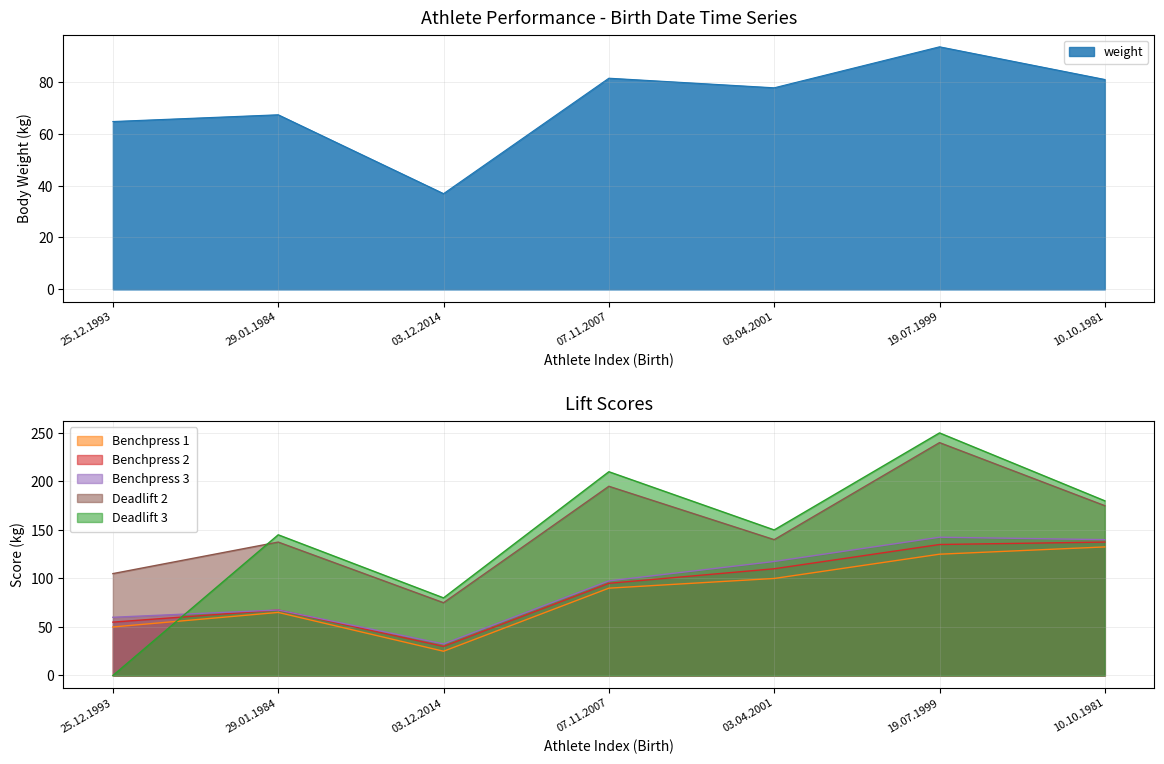

At which category does the chart reach its minimum across all series?

25.12.1993